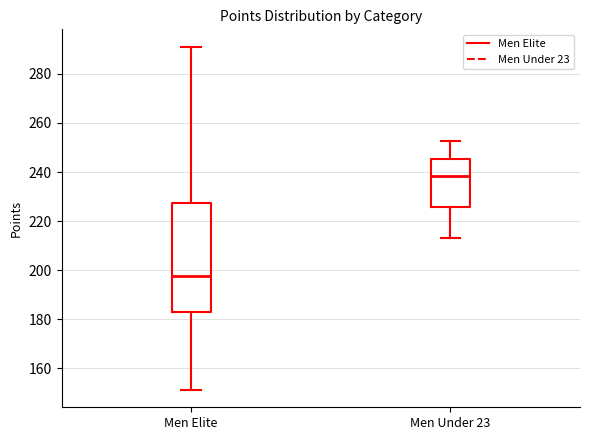

Which box is the tallest, from its lower edge to its upper edge?

Men Elite